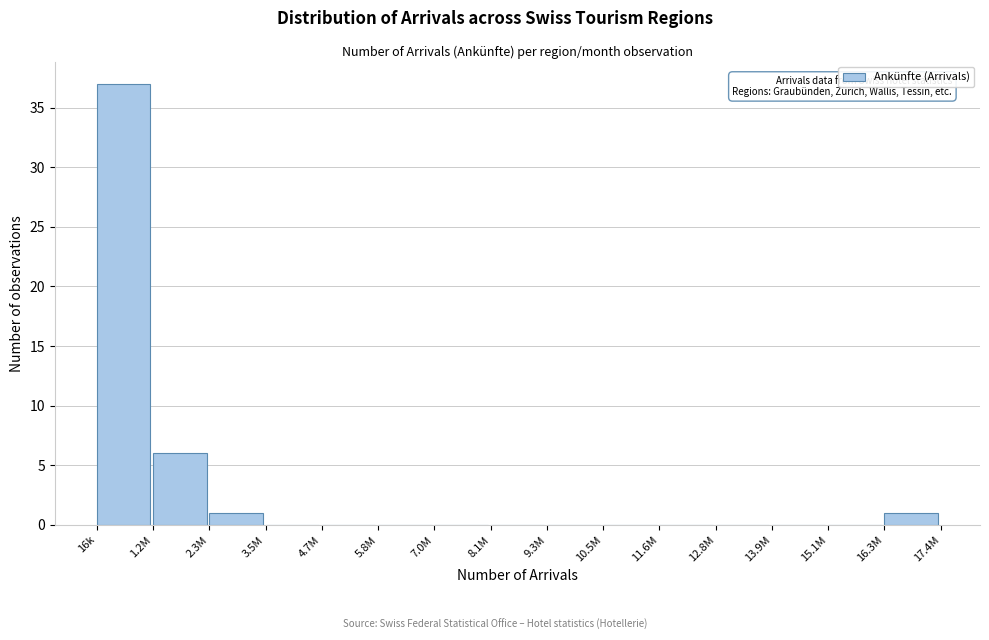

Reading left to right, extract all data points from this chart.

16k=37	1.2M=6	2.3M=1	3.5M=0	4.7M=0	5.8M=0	7.0M=0	8.1M=0	9.3M=0	10.5M=0	11.6M=0	12.8M=0	13.9M=0	15.1M=0	16.3M=1